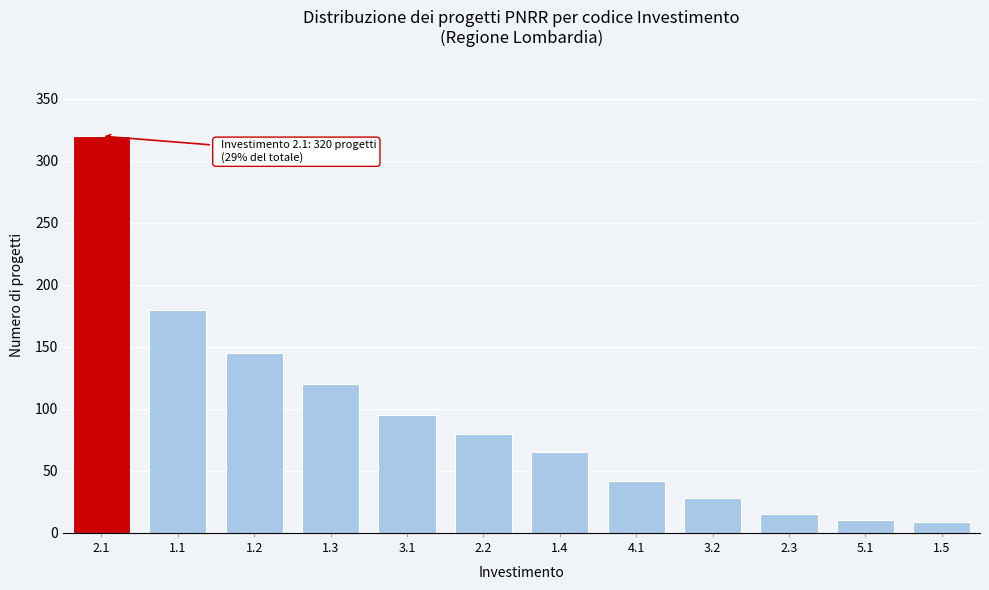

What is the change in value from 3.1 to 2.3?

-80